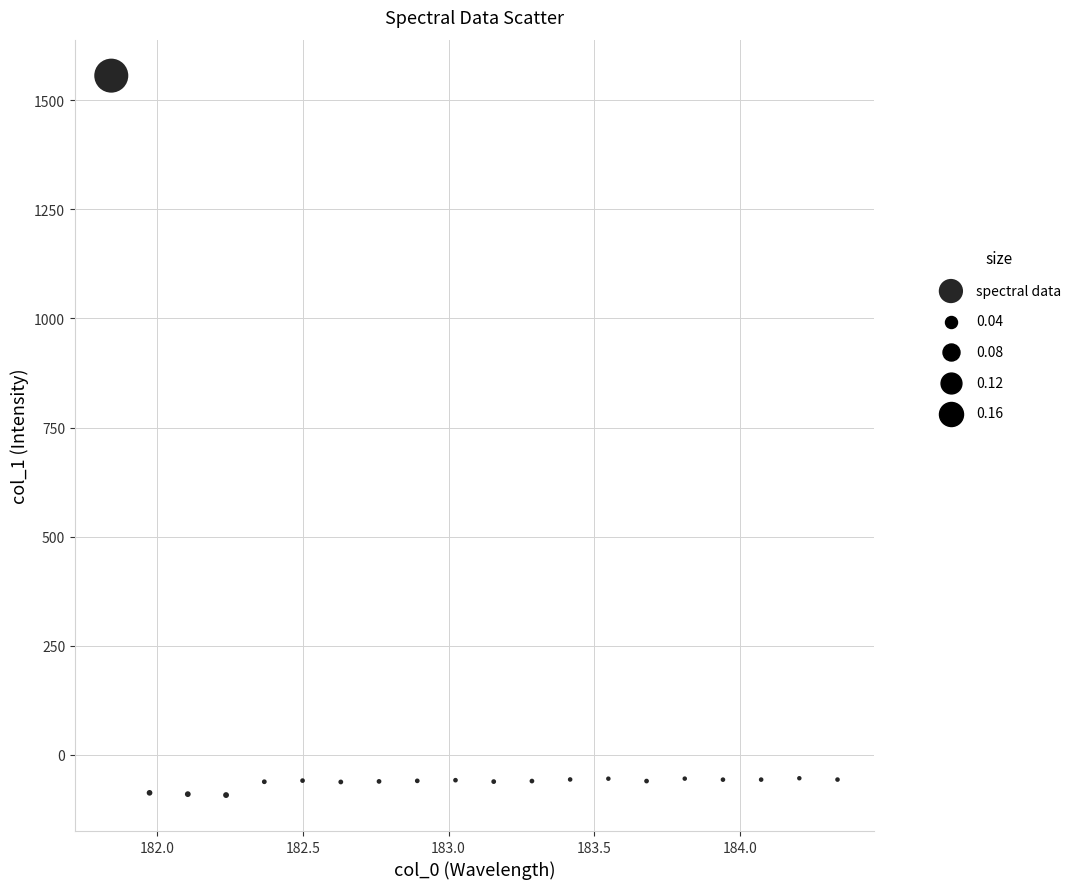

What is the range of X values (max minus min)?

2.5